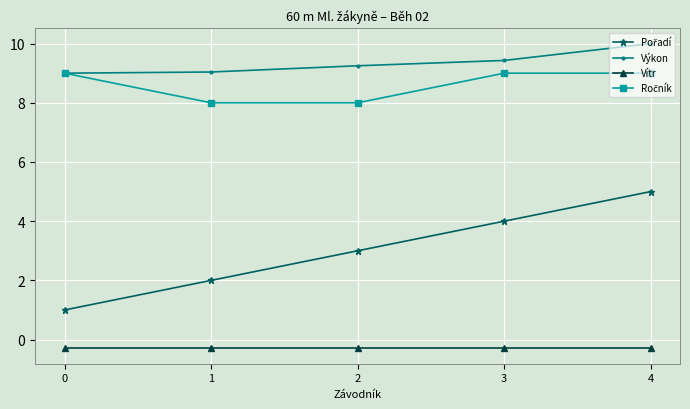

True or false: Vítr and Výkon cross at least once.

False